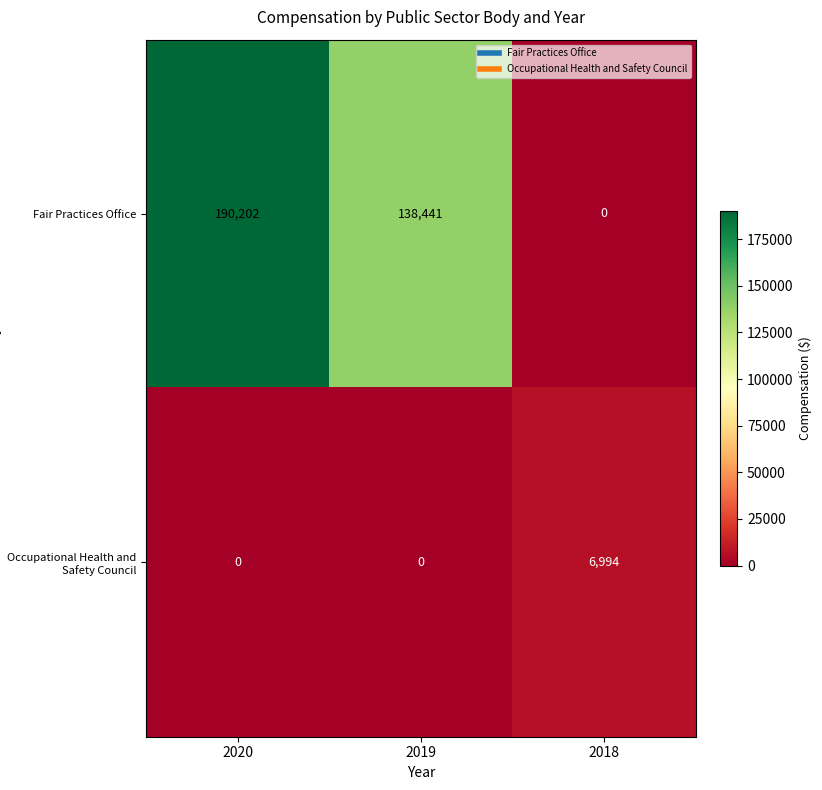

How many series are shown in this chart?

2